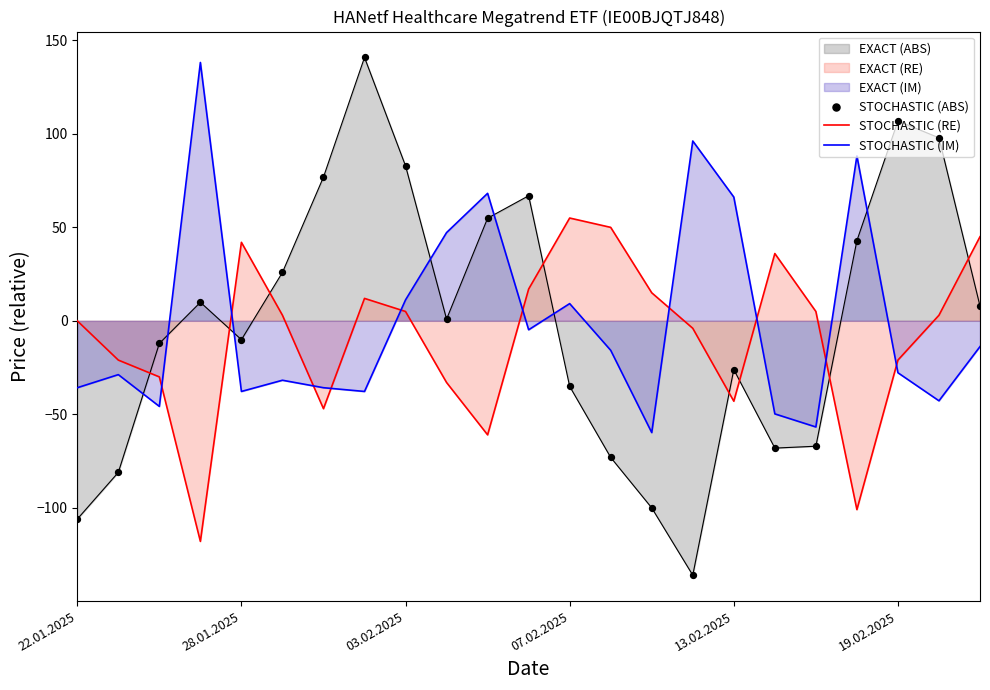

What is the total value across all series at 19.02.2025?

58.1